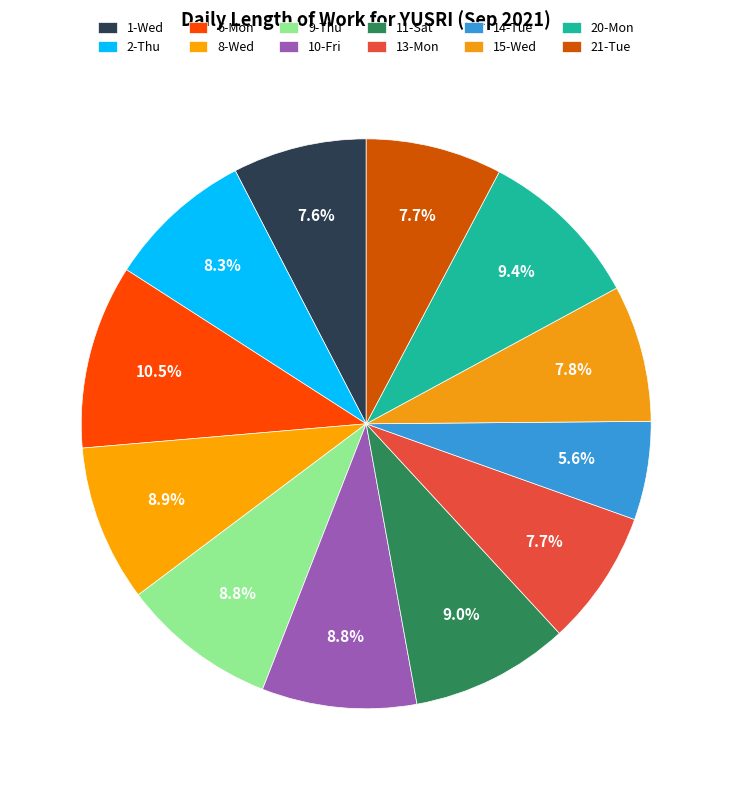

Which has a higher value, 6-Mon or 13-Mon?

6-Mon